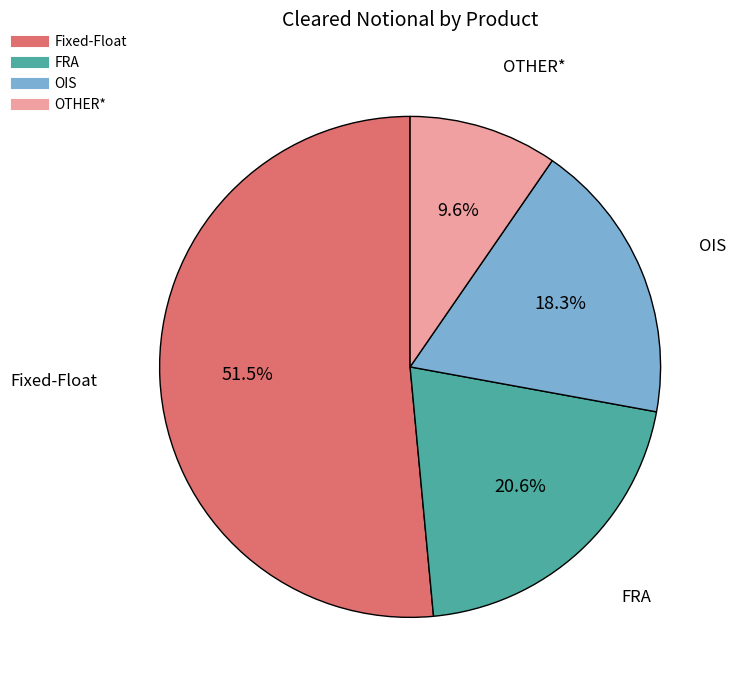

To the nearest percent, what percentage of the pie is OTHER*?

10%